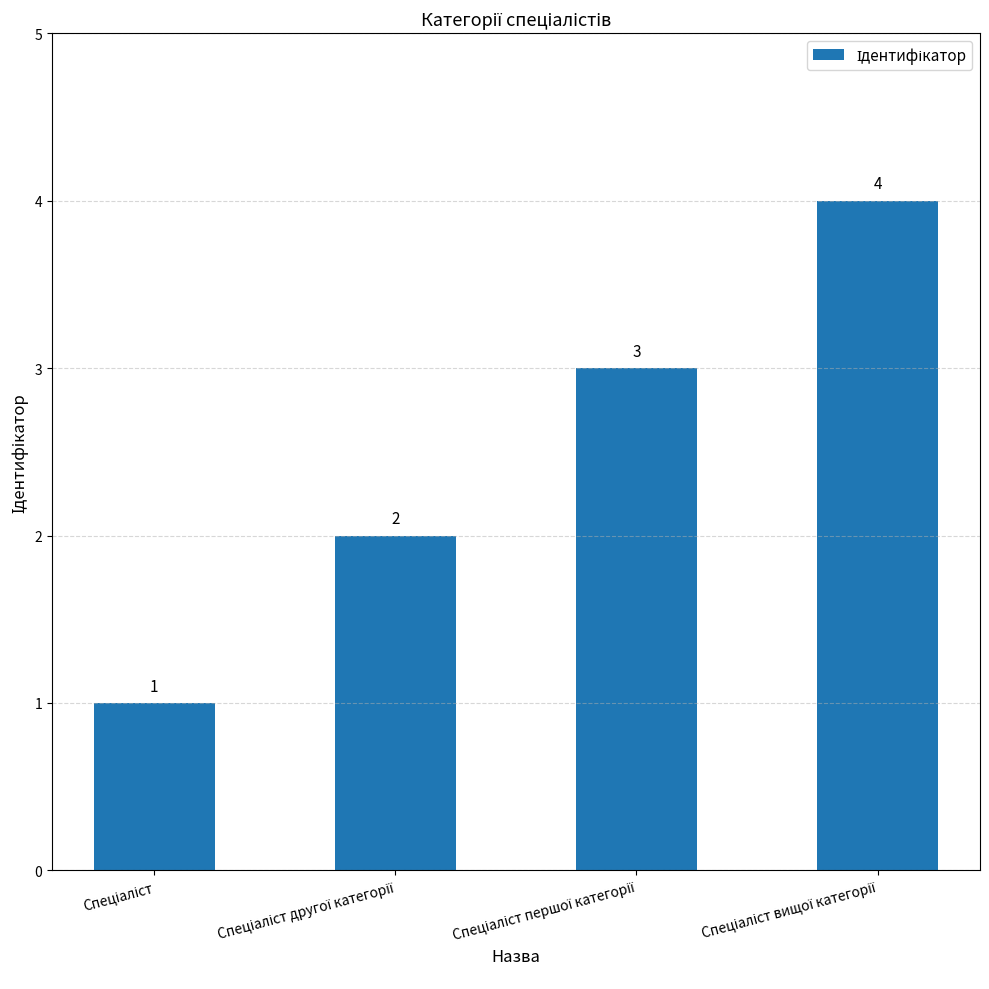

What is the value of the 4th bar from the left?

4